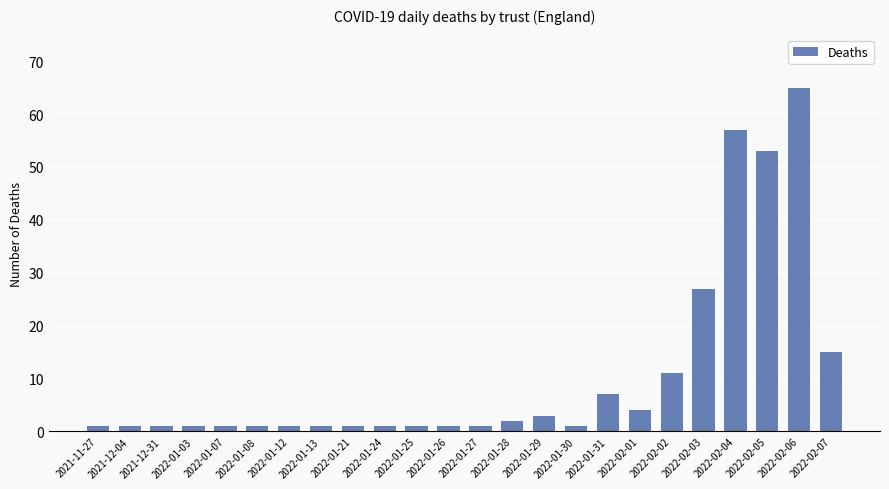

Where is the data nearest to the value 33?

2022-02-03